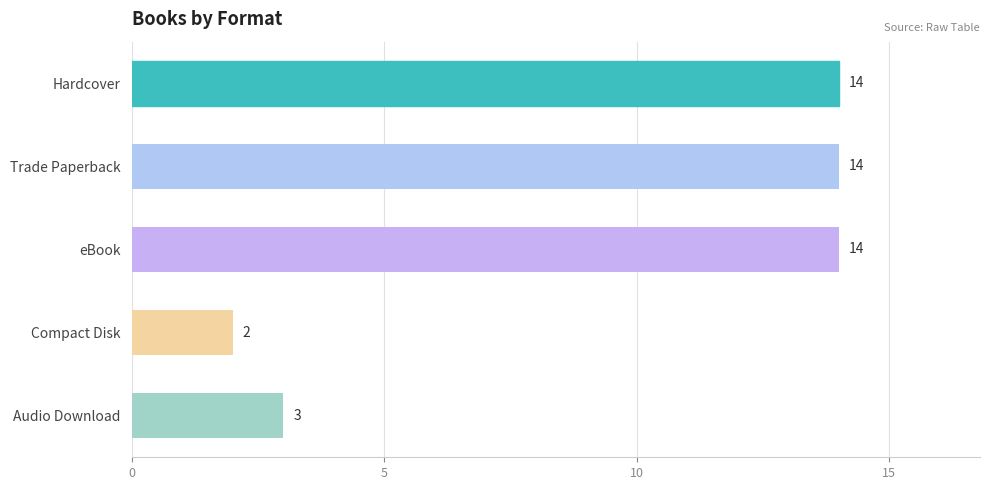

Reading bottom to top, transcribe all the data shown in this chart.

Audio Download=3	Compact Disk=2	eBook=14	Trade Paperback=14	Hardcover=14